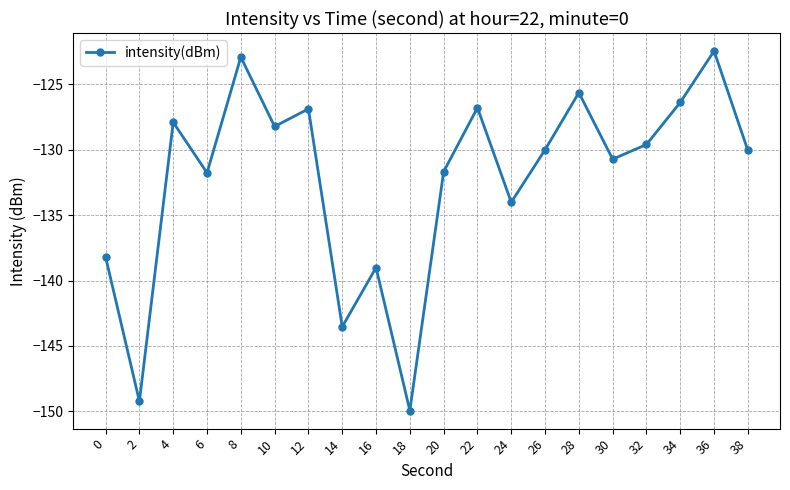

Where does the data first go above -130?

4